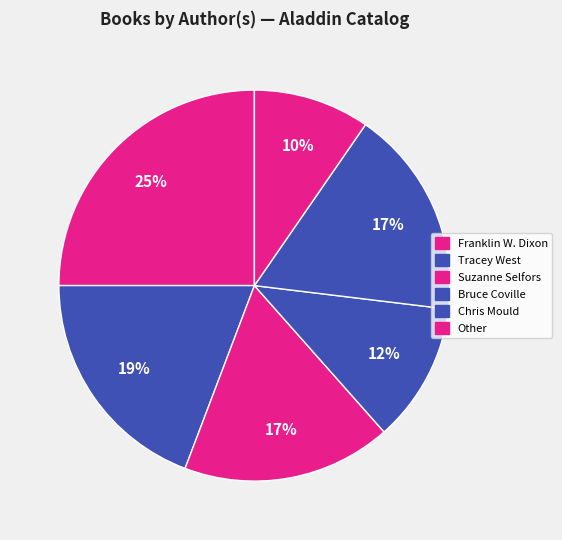

What is the change in value from Tracey West to Suzanne Selfors?

-1